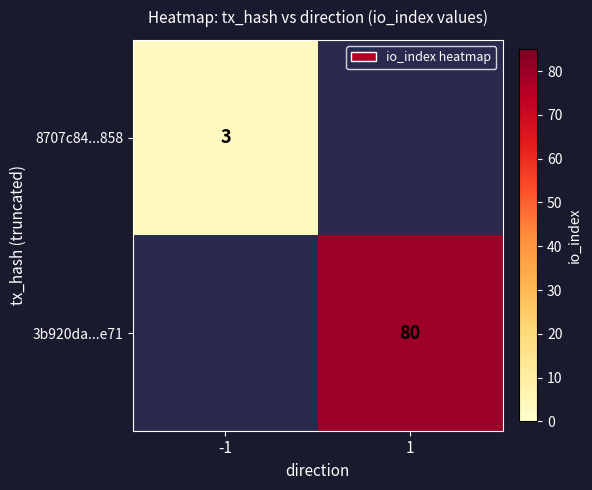

True or false: 3b920da...e71 has a value of 120.5 at 1.

False